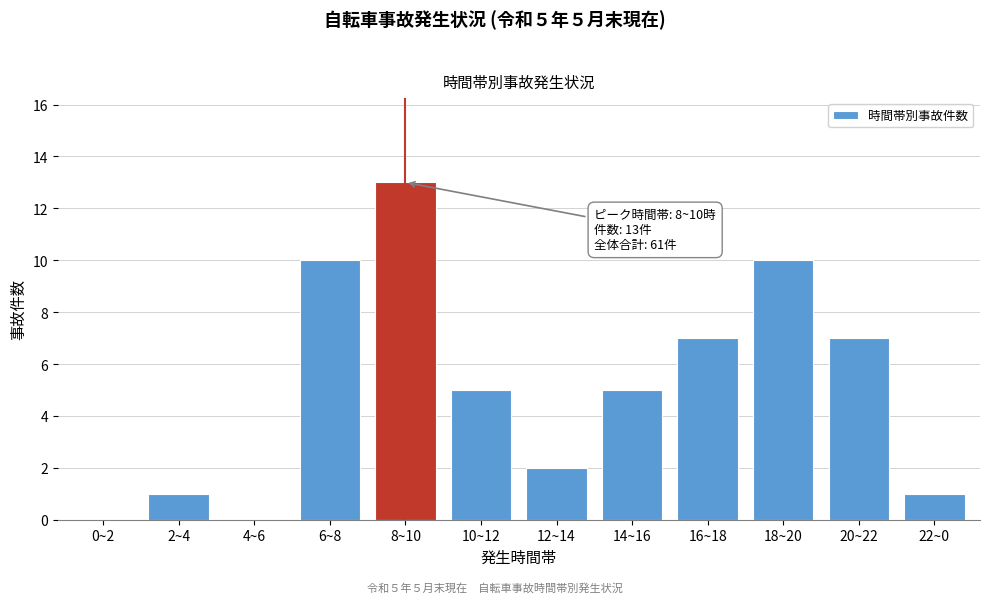

Reading left to right, what are all the values shown in this chart?

0~2=0	2~4=1	4~6=0	6~8=10	8~10=13	10~12=5	12~14=2	14~16=5	16~18=7	18~20=10	20~22=7	22~0=1